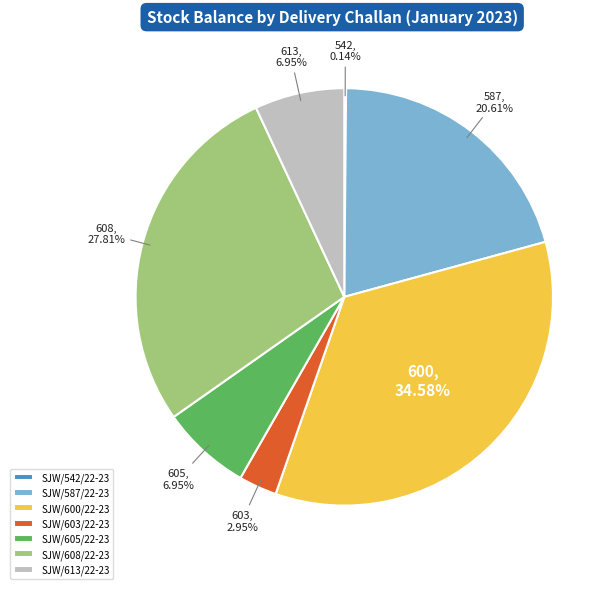

Does any single category account for the majority?

No